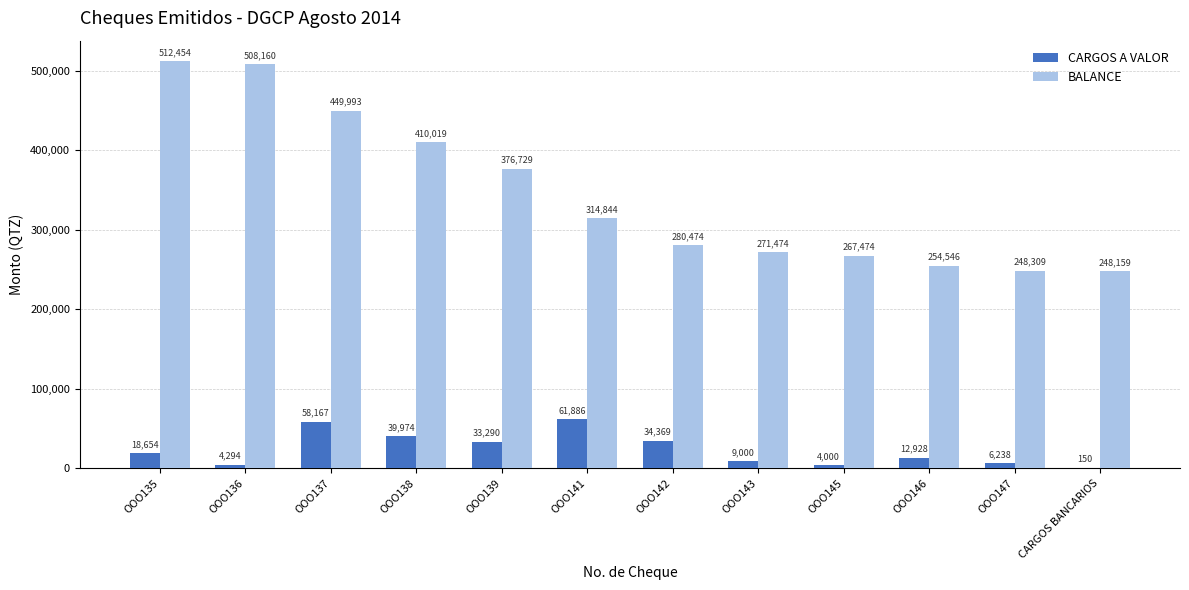

What is the sum of all BALANCE values?

4142634.2